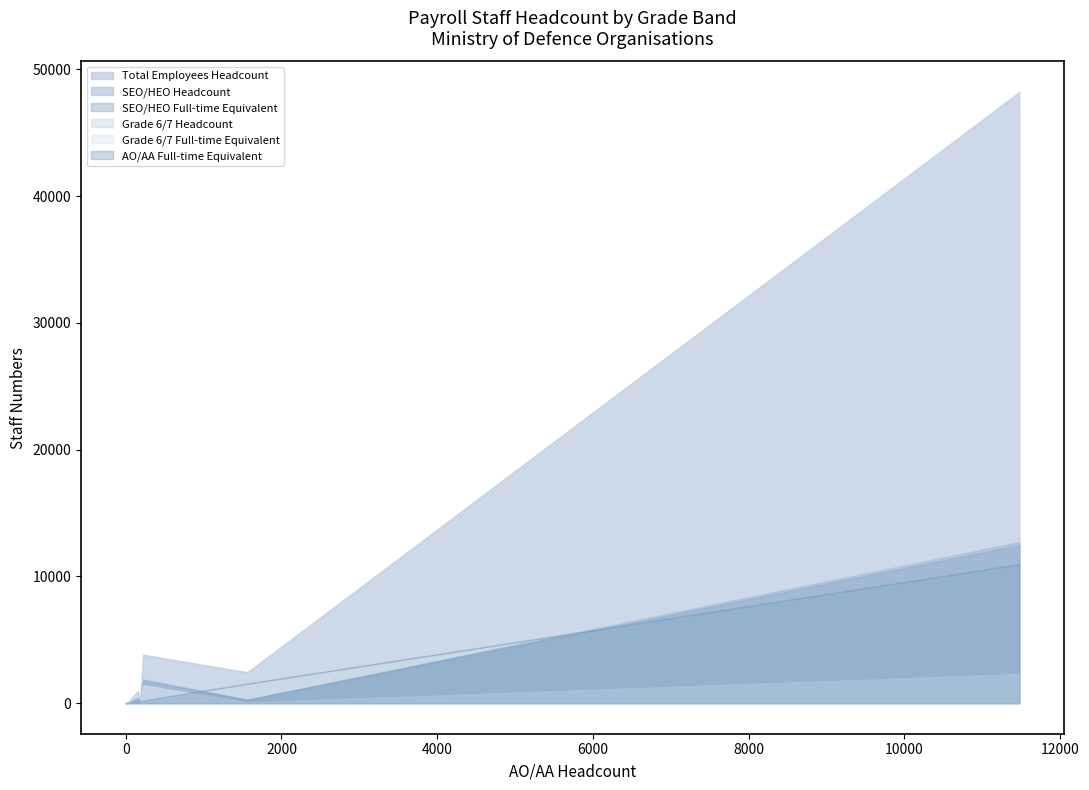

How many series are shown in this chart?

6